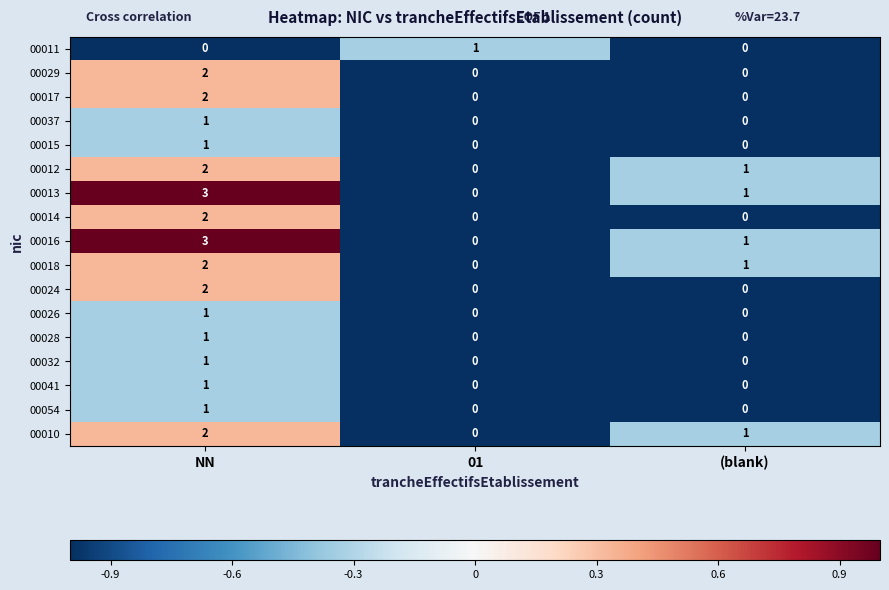

How many 00032 values are between 0 and 1?

3